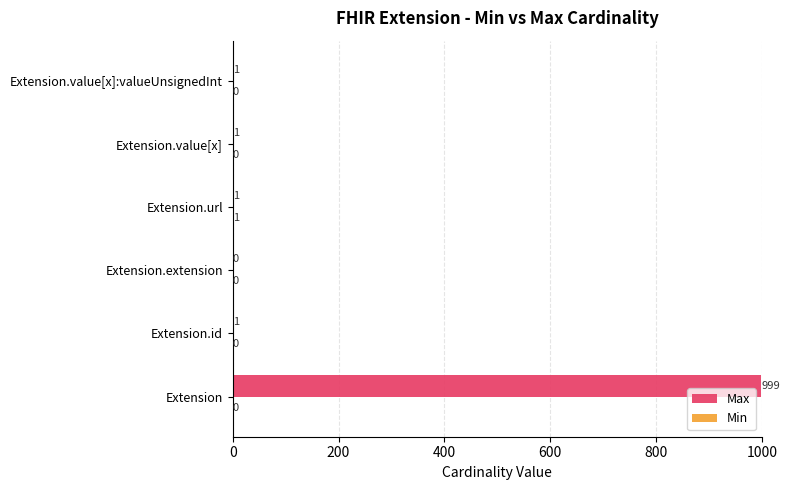

Which series has the largest total across all categories?

Max